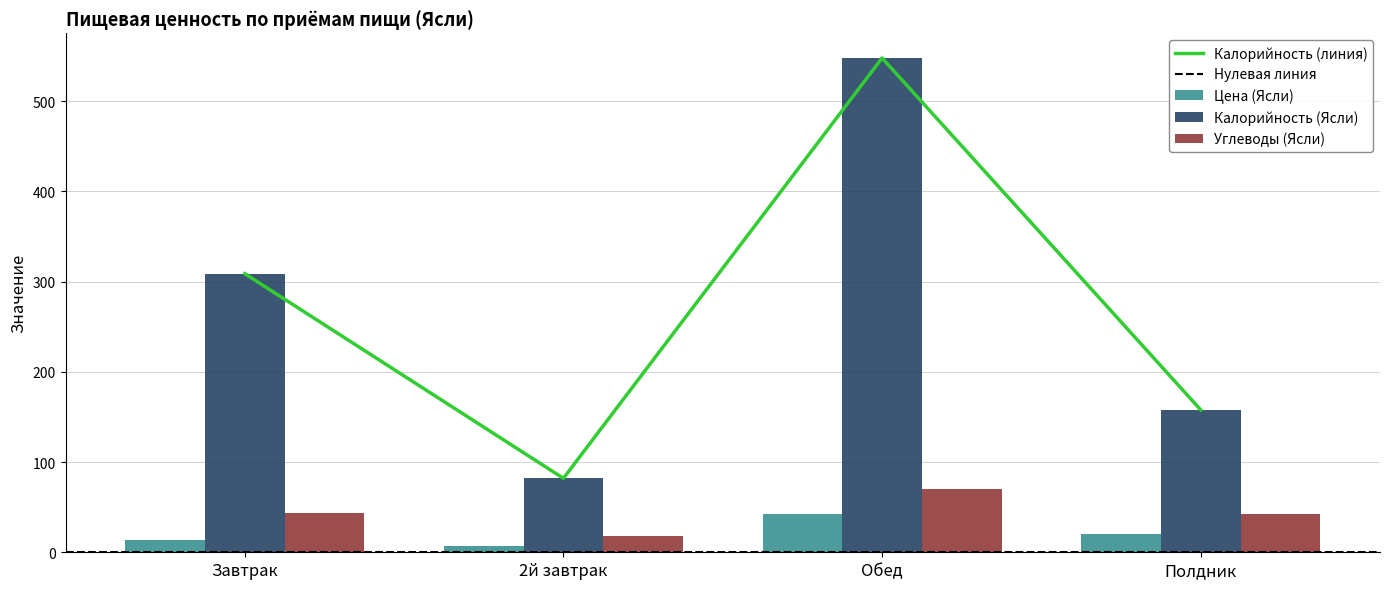

Is it true that Калорийность (Ясли) equals 725.8 at Обед?

False